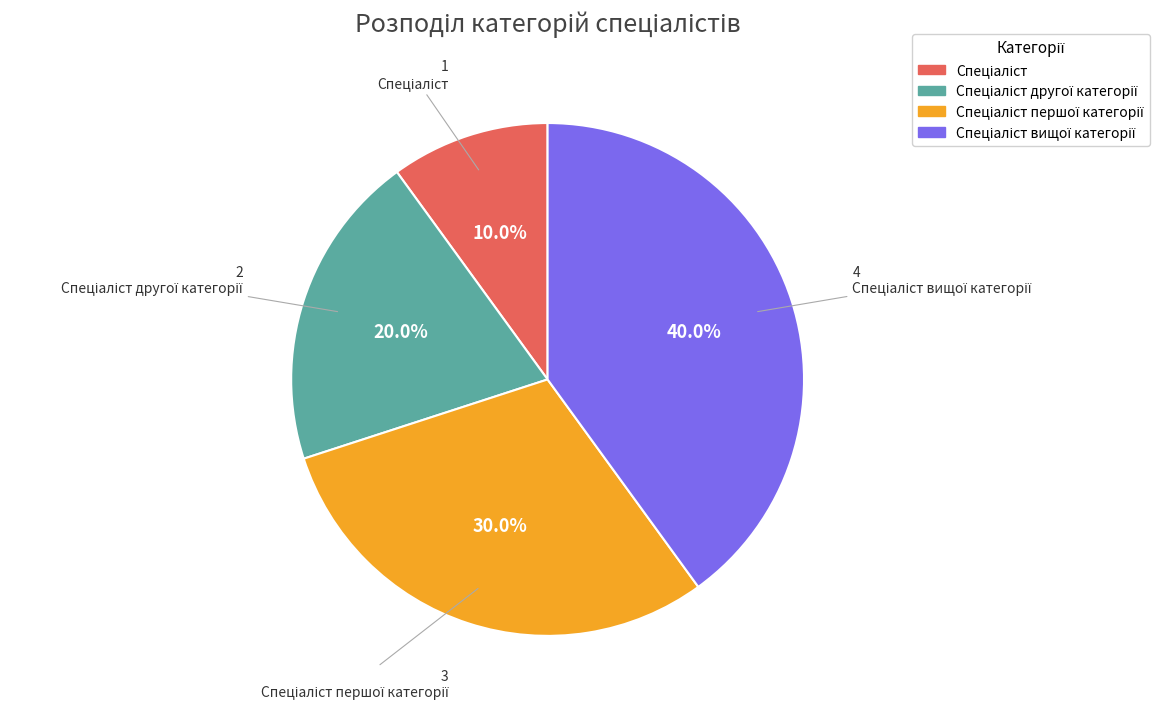

Is there a majority slice in this chart?

No